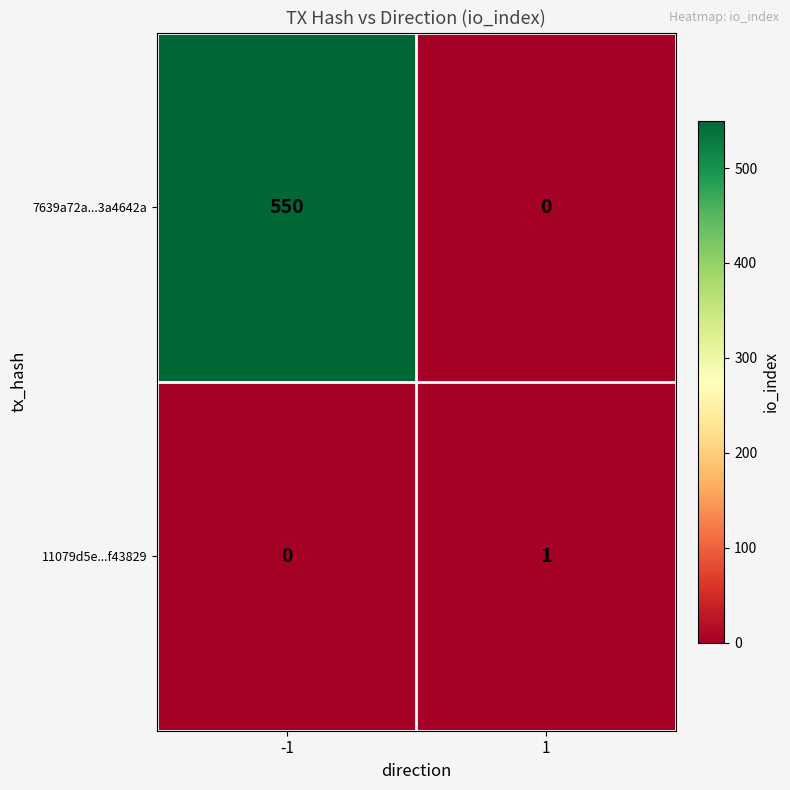

Which series has the largest range (max minus min)?

7639a72a...3a4642a